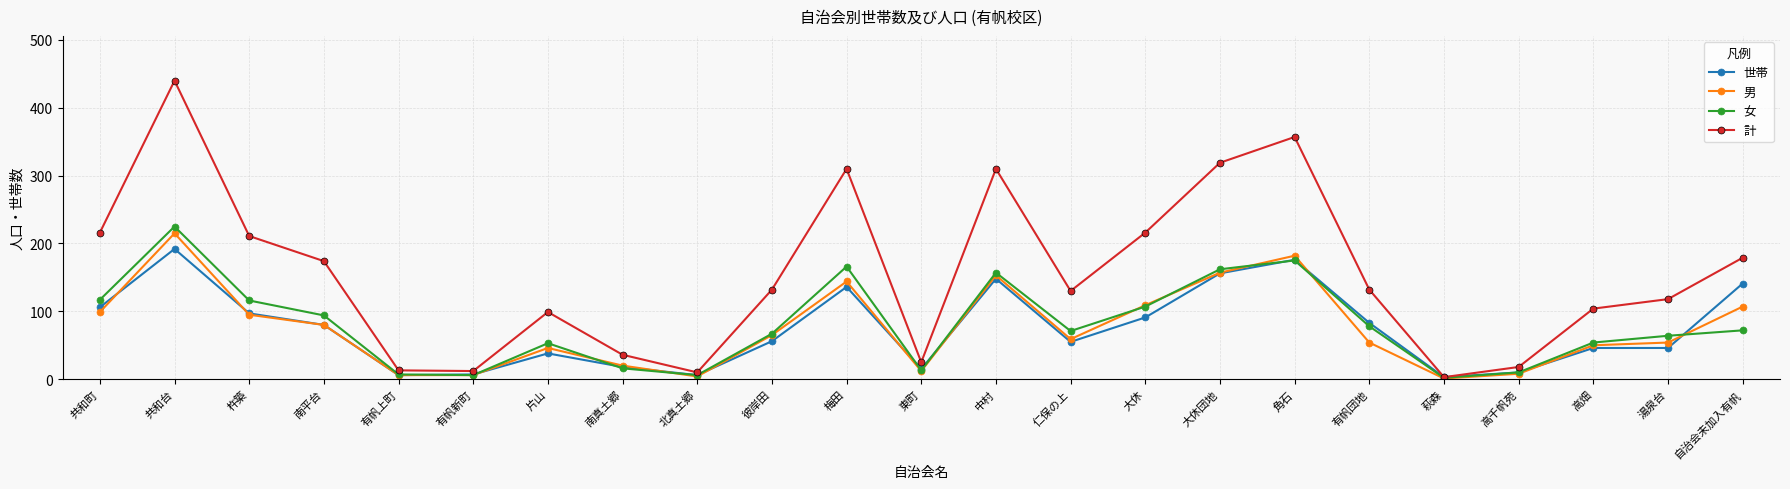

Which series changed the most between 東町 and 大休団地?

計